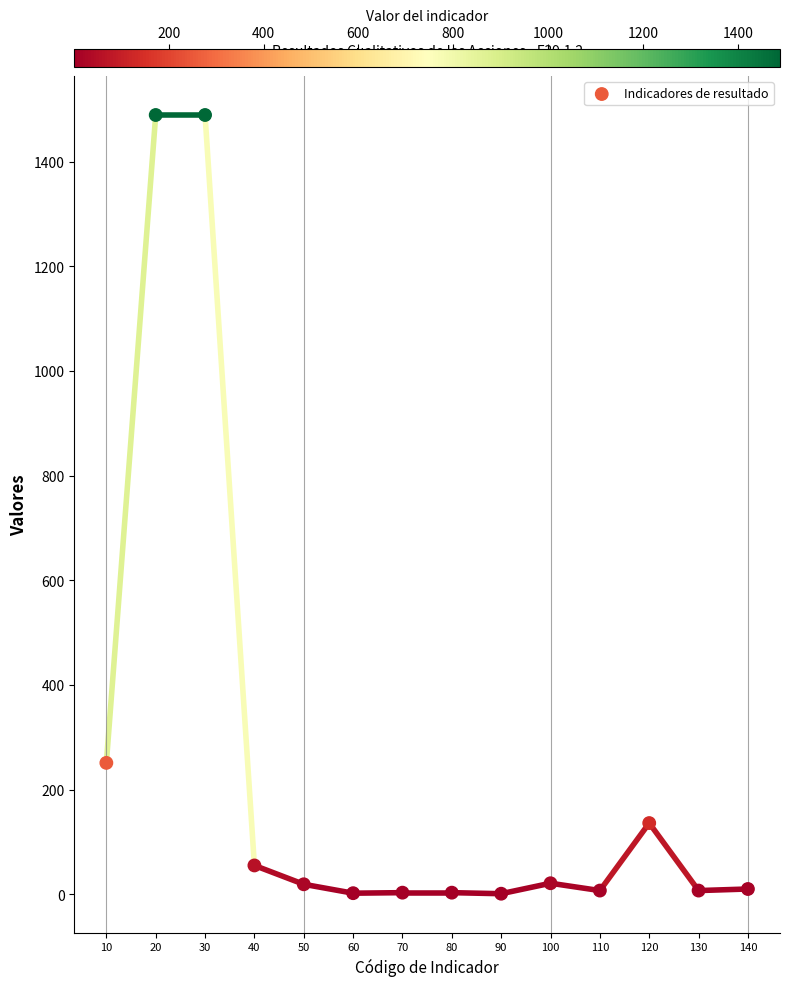

What is the range of Y values (max minus min)?

1488